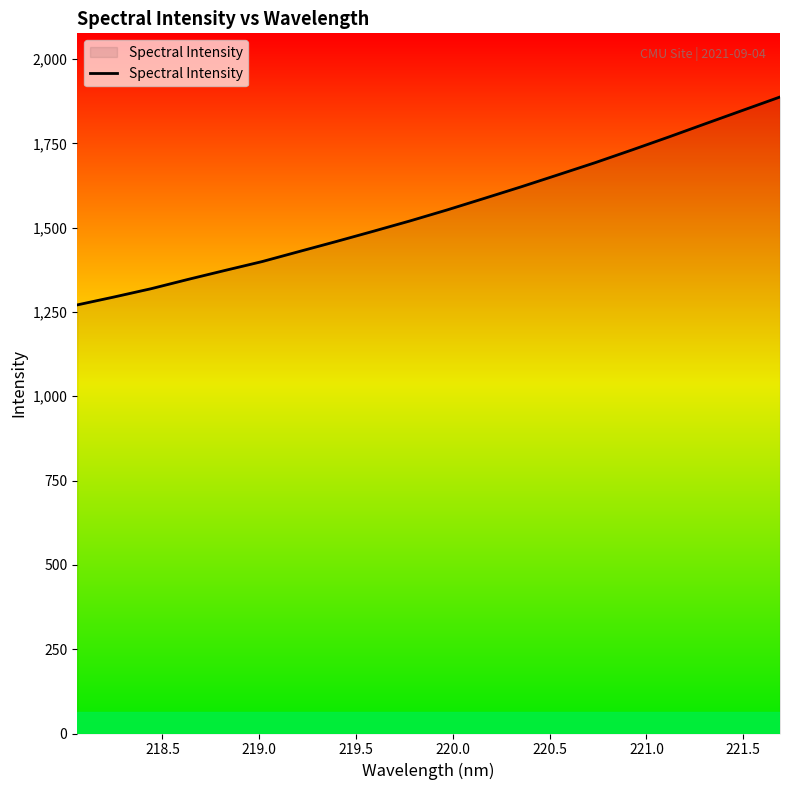

Does the chart have visible grid lines?

No